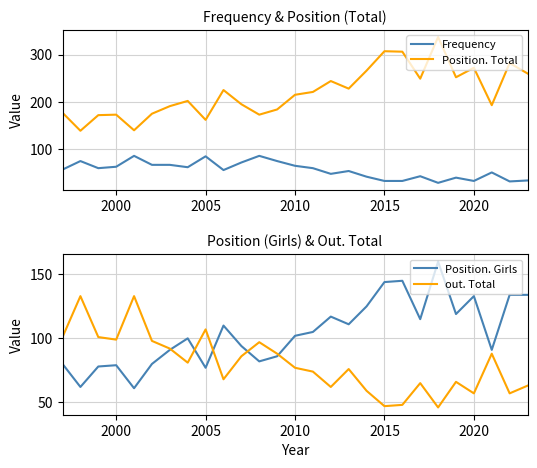

What is the average value of the out. Total series?

80